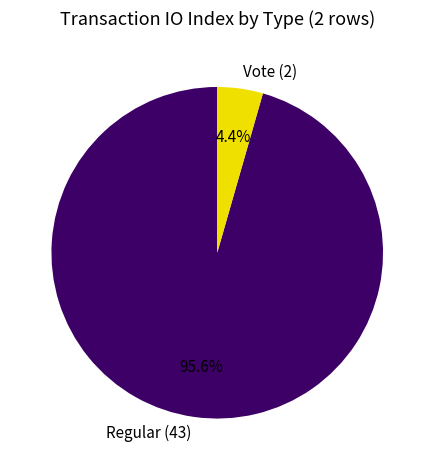

Between Regular (43) and Vote (2), which is larger?

Regular (43)